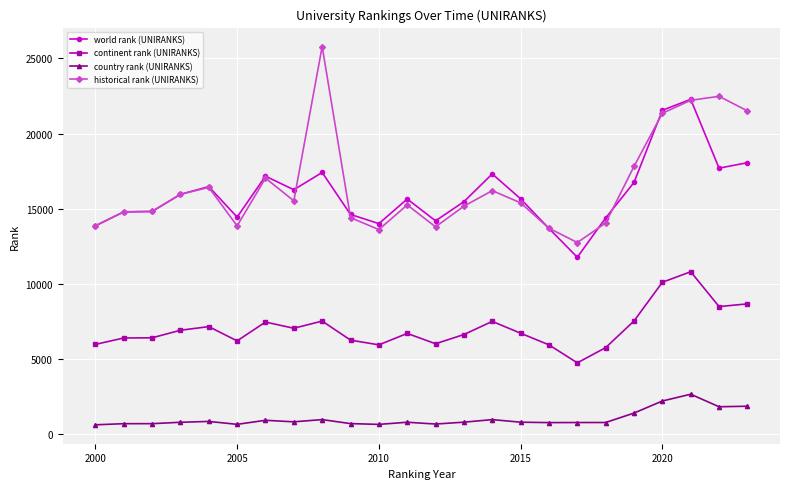

Which series has the widest spread of values?

historical rank (UNIRANKS)